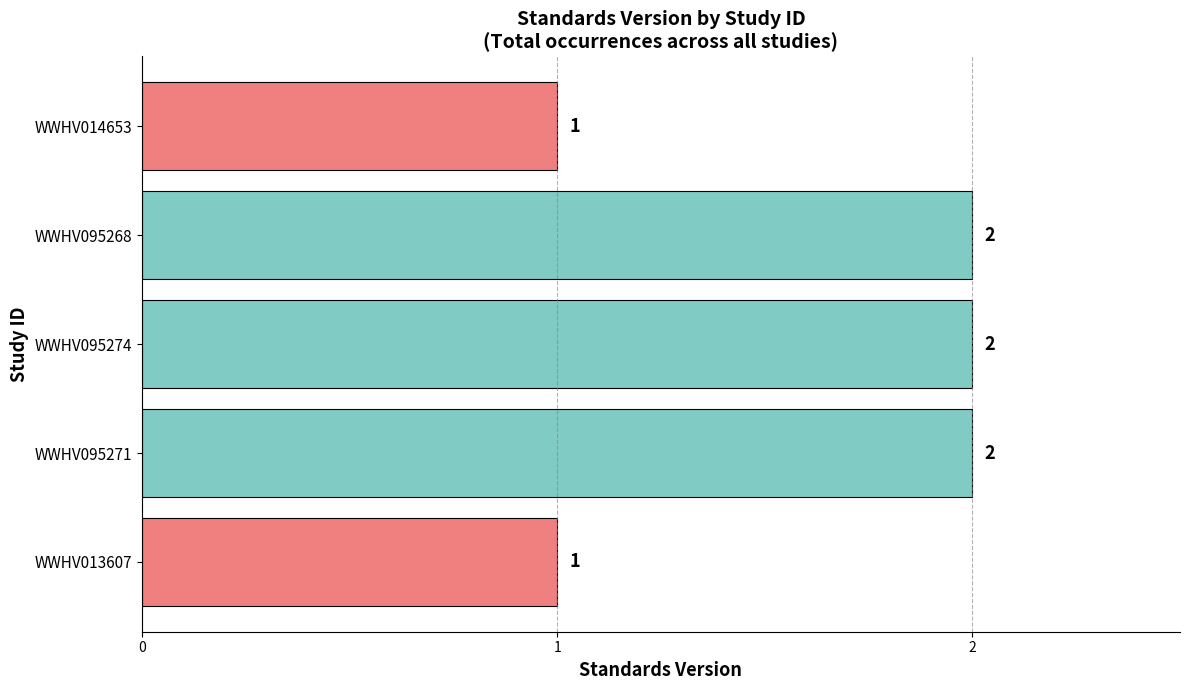

Between WWHV014653 and WWHV095274, which is larger?

WWHV095274